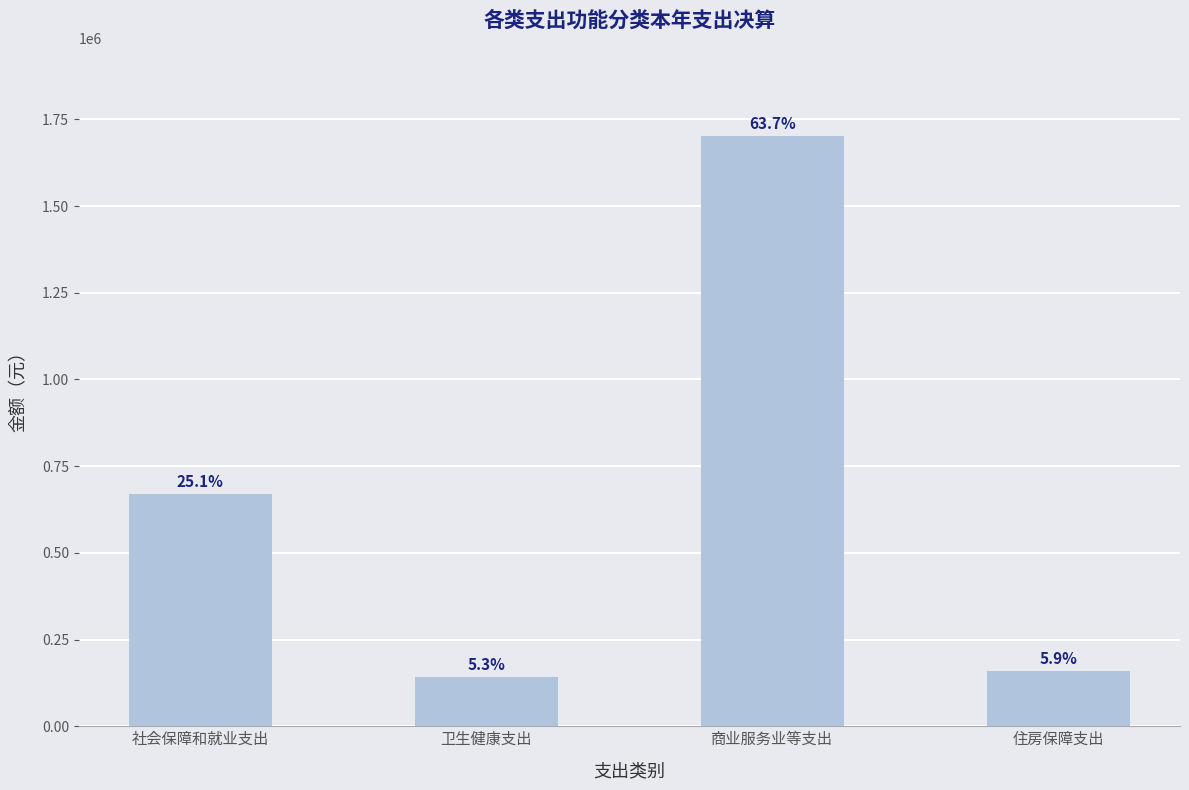

Reading left to right, transcribe all the data shown in this chart.

社会保障和就业支出=668624.3	卫生健康支出=141271.8	商业服务业等支出=1701022.2	住房保障支出=158238.0